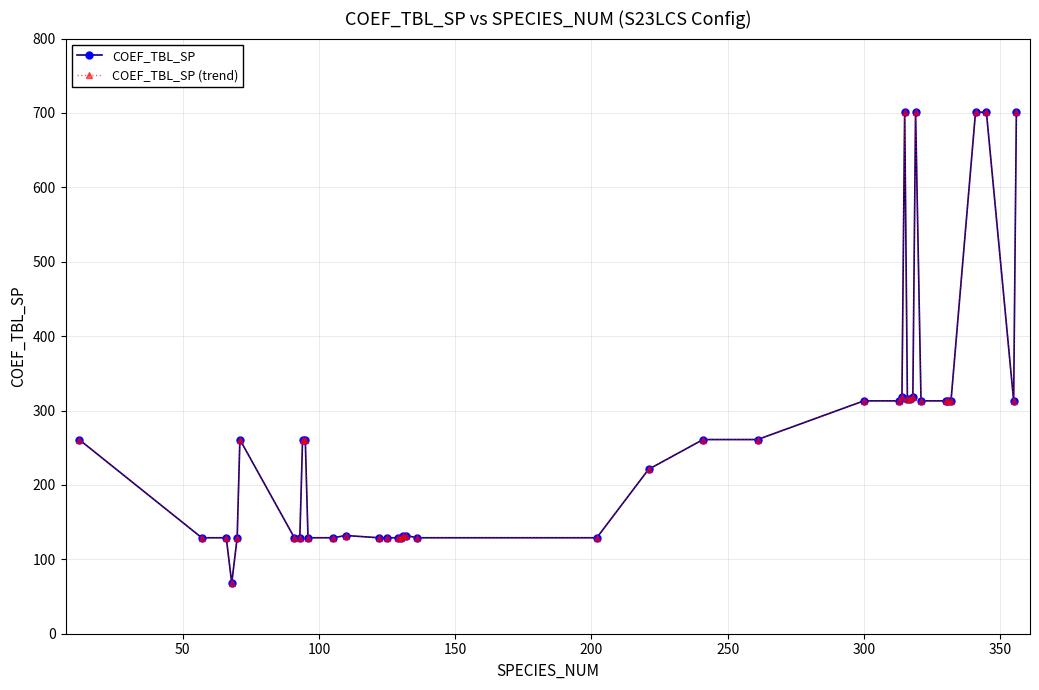

Which series has the largest total across all categories?

COEF_TBL_SP